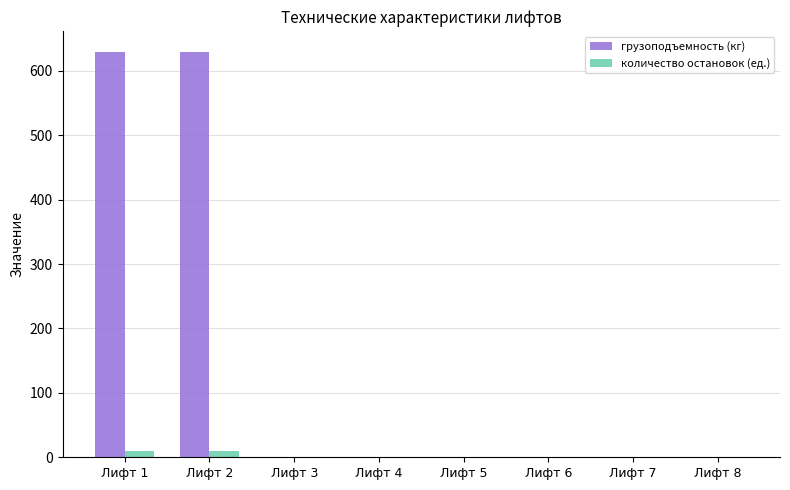

True or false: количество остановок (ед.) has a value of 0 at Лифт 3.

True